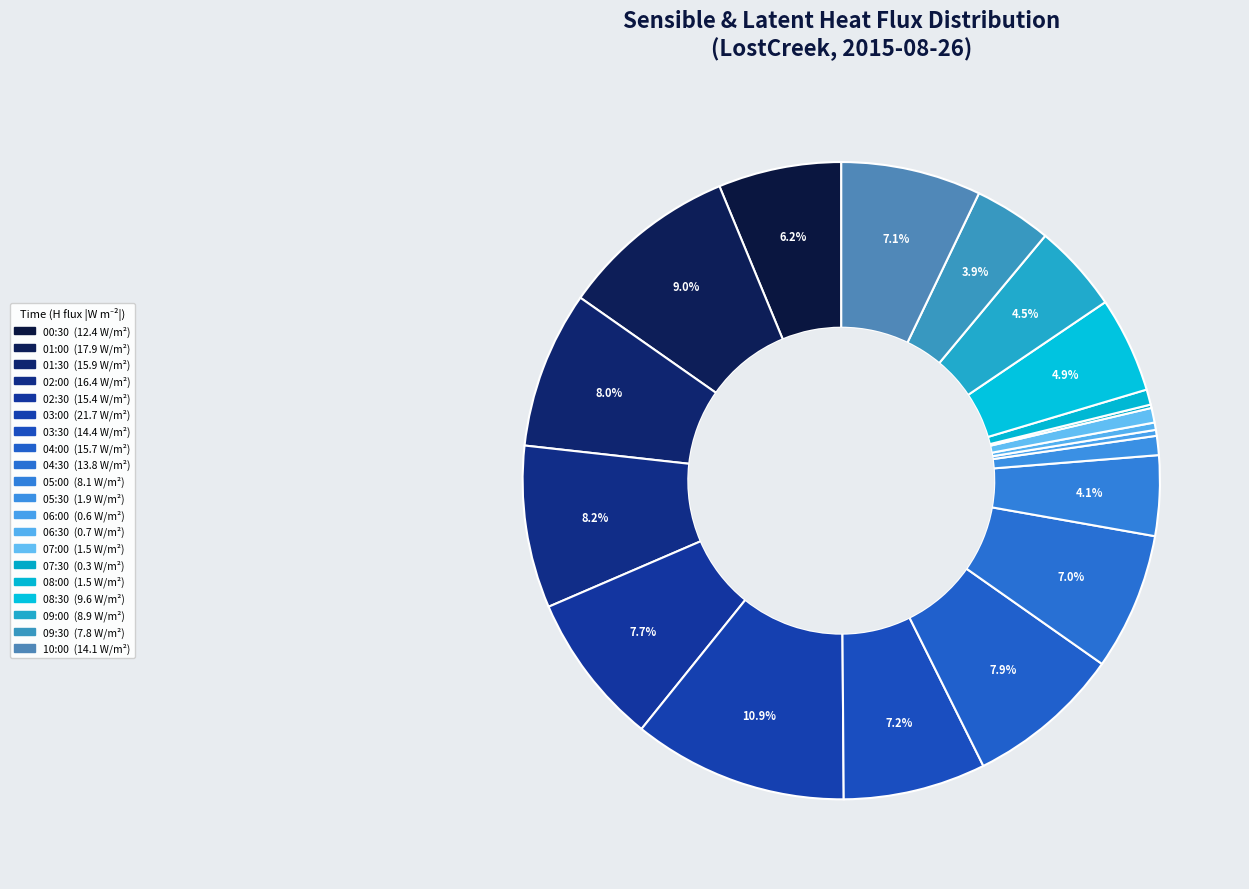

Is it true that 05:00 is 4% of the pie?

True